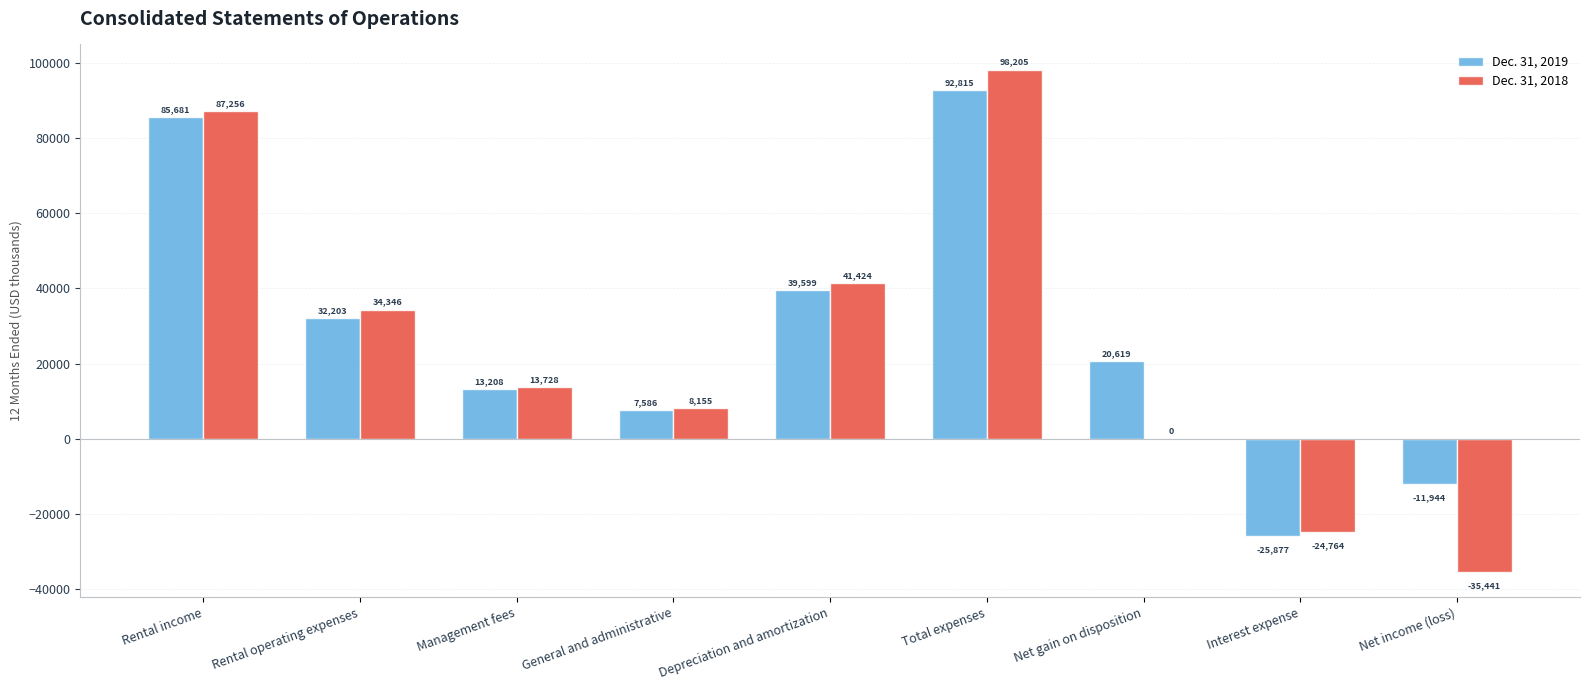

What is the total value across all series at Total expenses?

191020